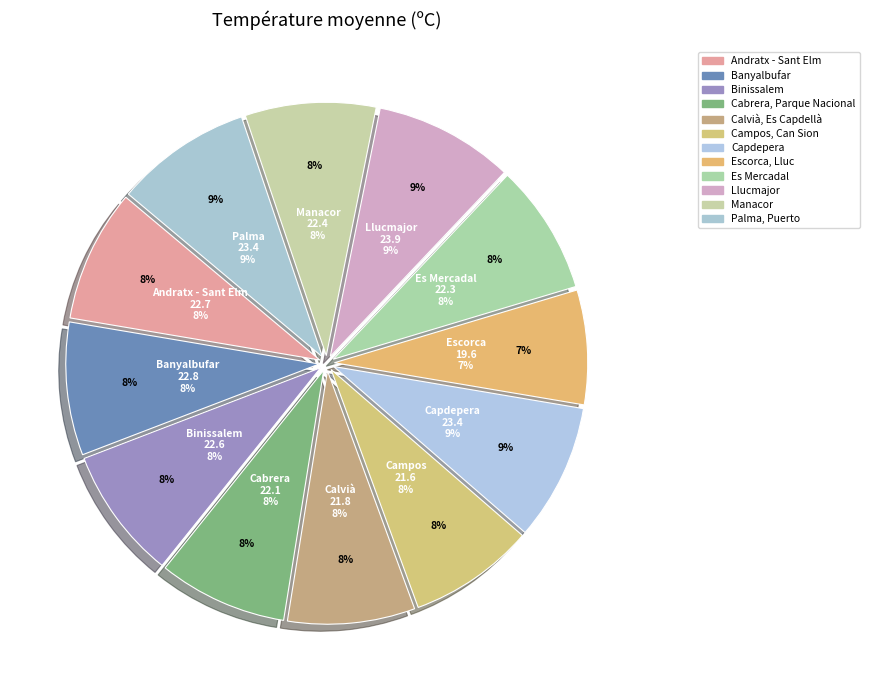

Is there a majority slice in this chart?

No